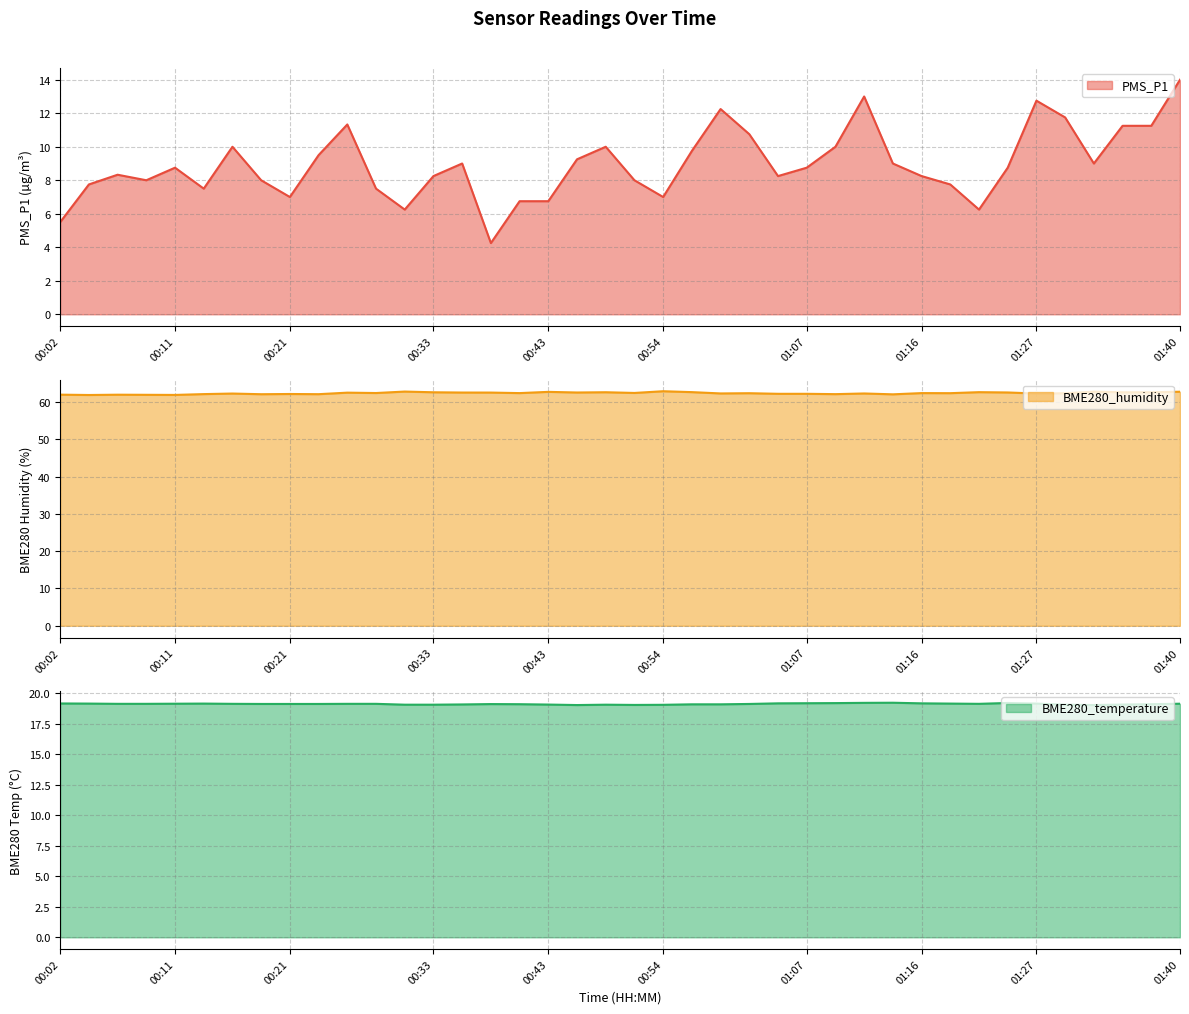

What position from the left is 01:37?

39